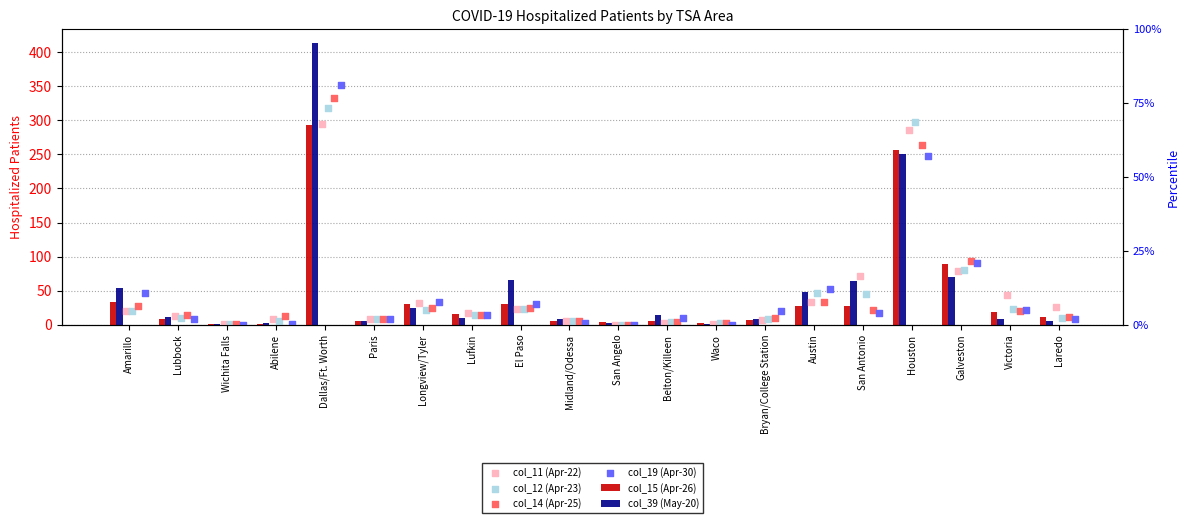

What are all the series names shown in the legend?

col_15 (Apr-26), col_39 (May-20), col_11 (Apr-22), col_12 (Apr-23), col_14 (Apr-25), col_19 (Apr-30)